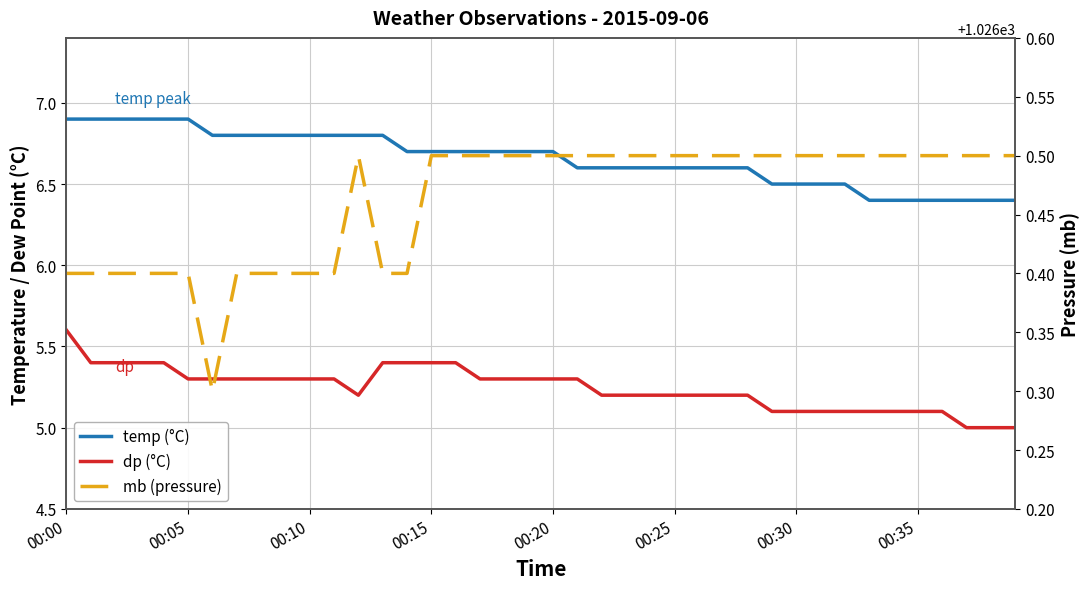

How many distinct data groups are displayed?

3